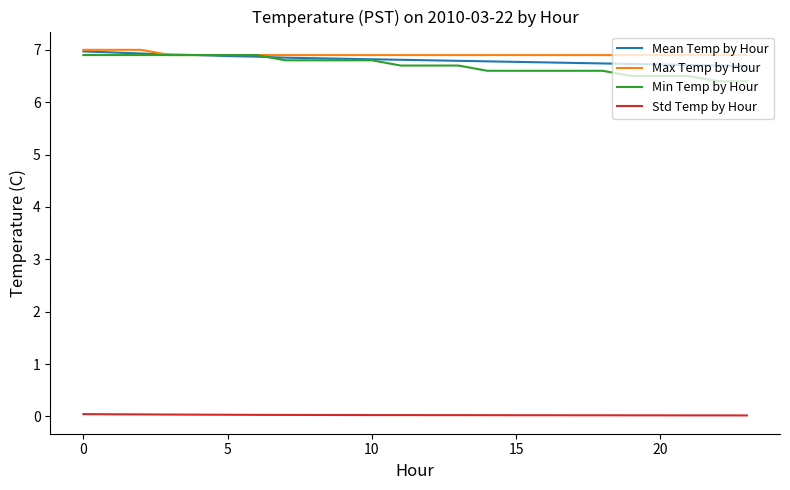

True or false: Std Temp by Hour and Mean Temp by Hour cross at least once.

False